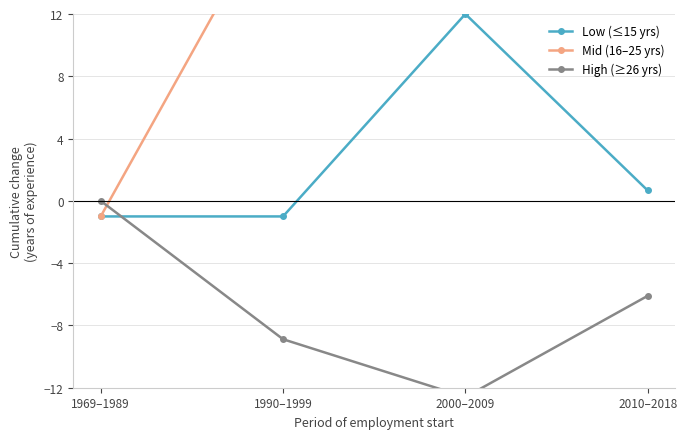

What is the spread (max minus min) of values at 1990–1999?

28.9